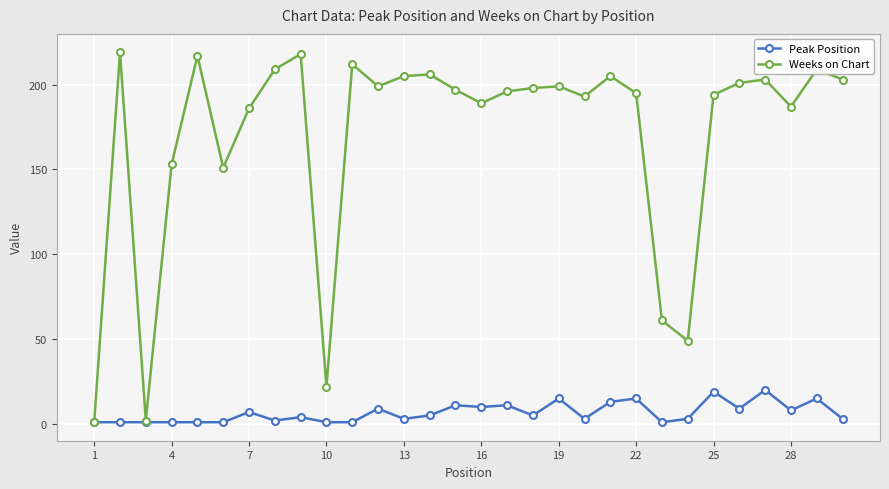

Rank the series by their maximum value, from highest to lowest.

Weeks on Chart, Peak Position